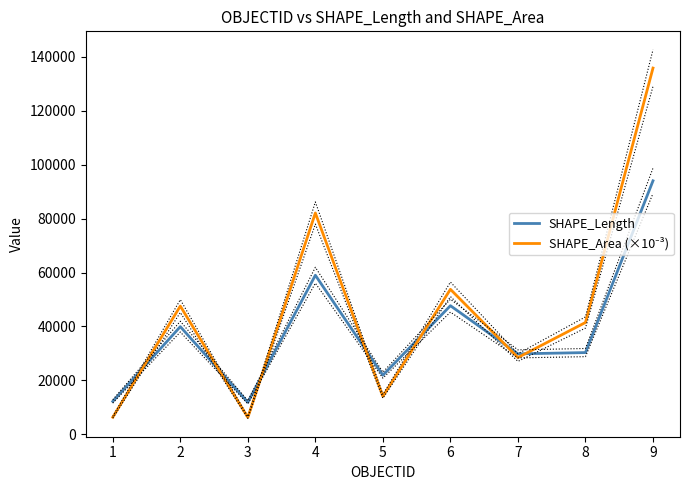

How many values in the SHAPE_Length series exceed 30308?

5